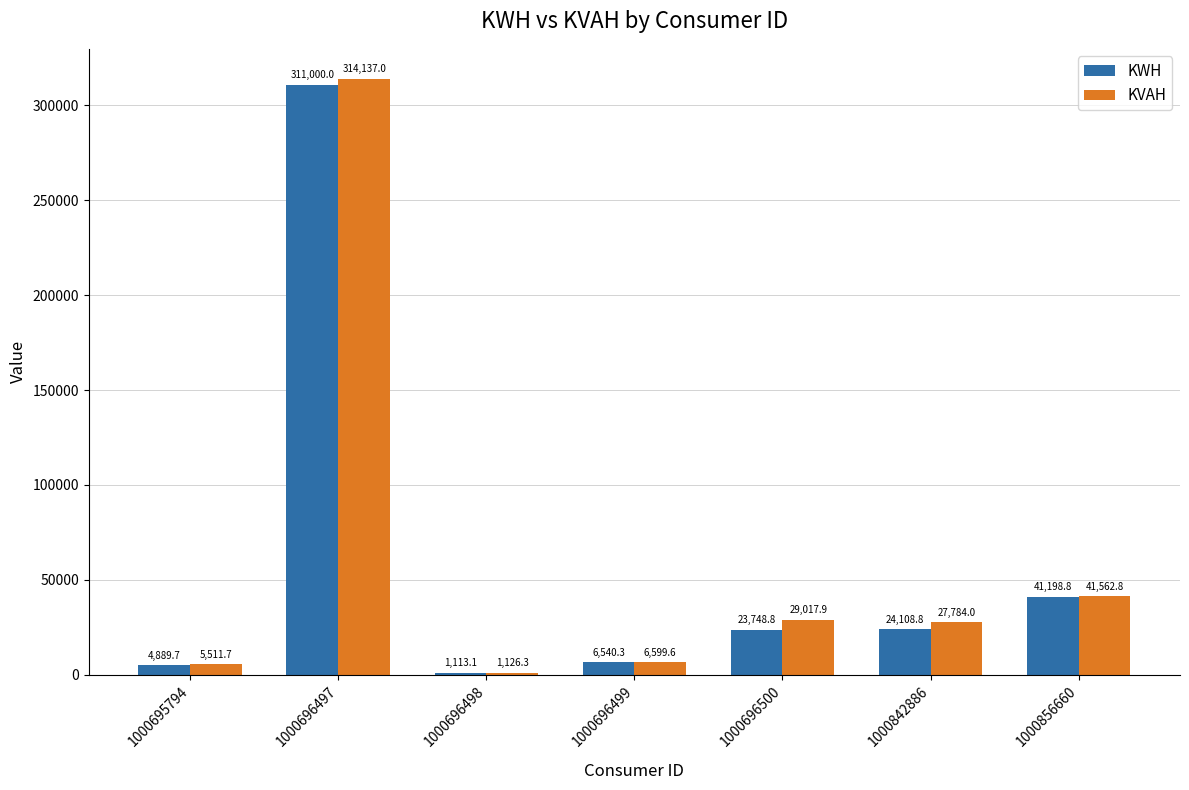

How many values in the KWH series are below 23748?

3